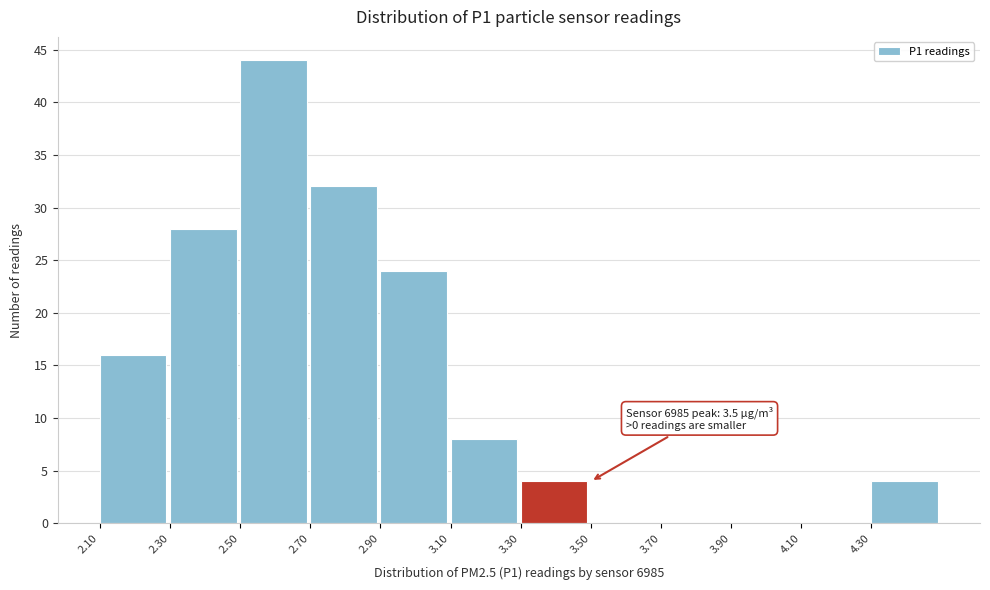

Which range on the x-axis has the tallest bar?

2.5 to 2.7